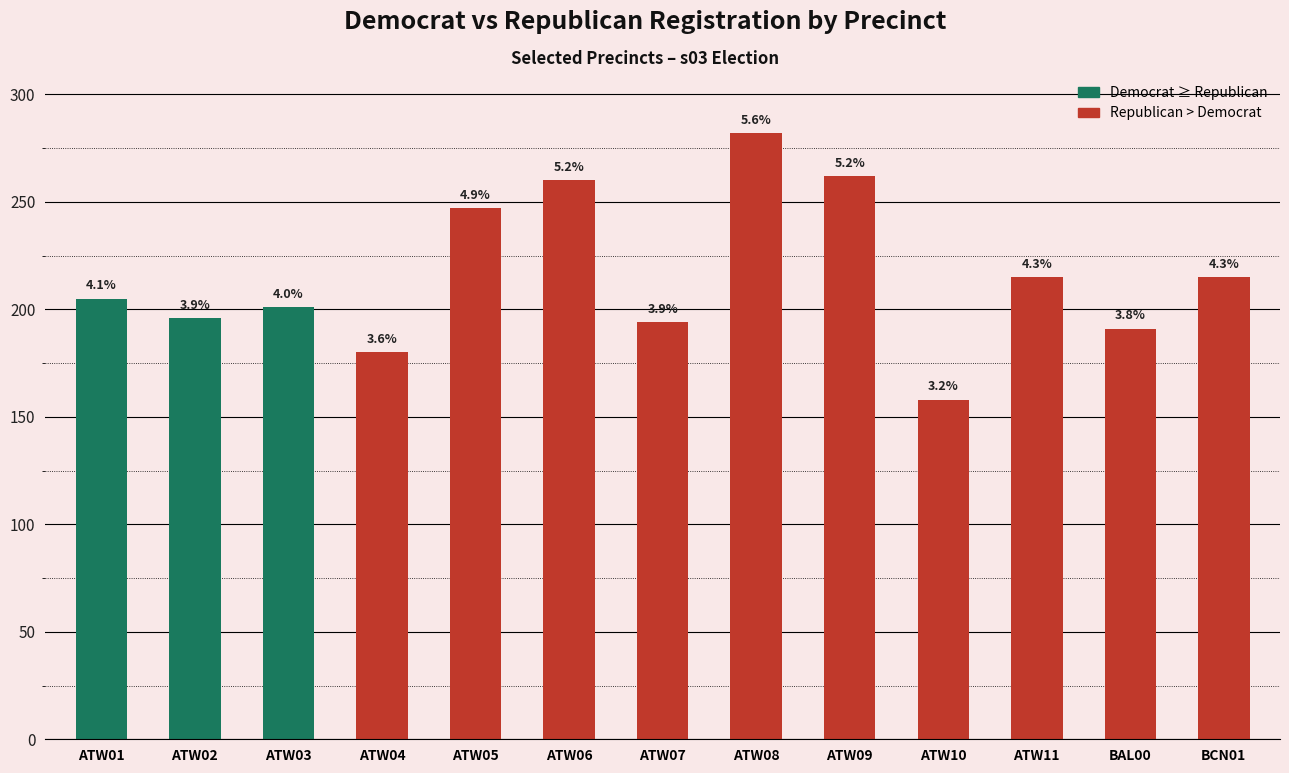

Rank the series by their maximum value, from highest to lowest.

rep, dem